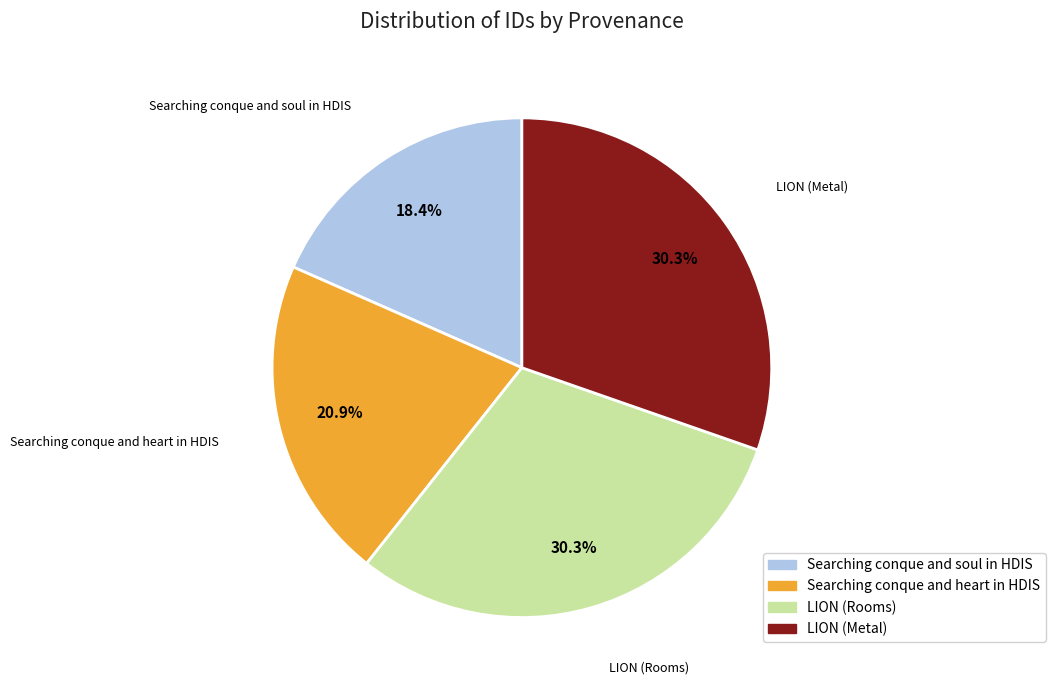

Combined, do LION (Rooms) and Searching conque and heart in HDIS account for over 50%?

Yes